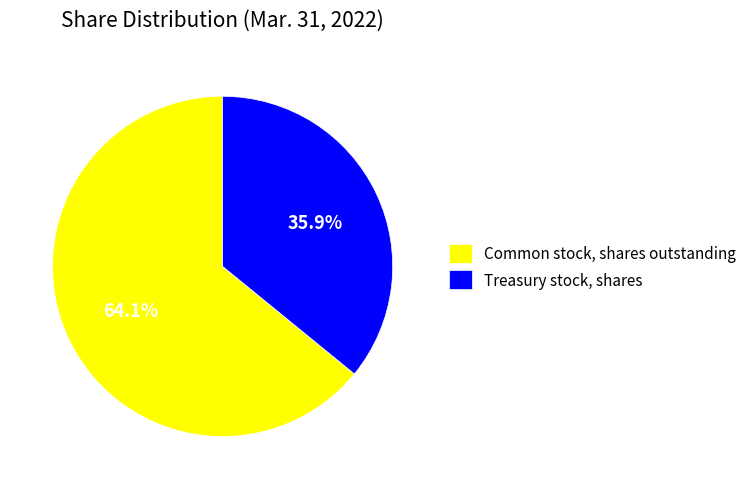

Is there a majority slice in this chart?

Yes